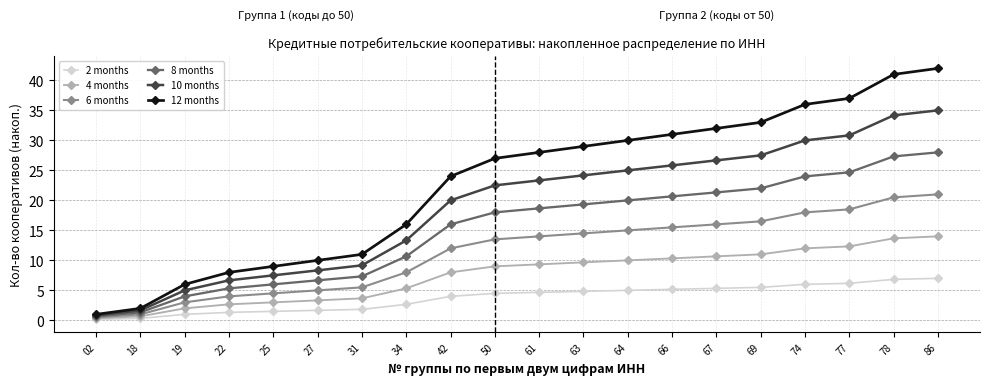

At which category is the sum across all series the highest?

86